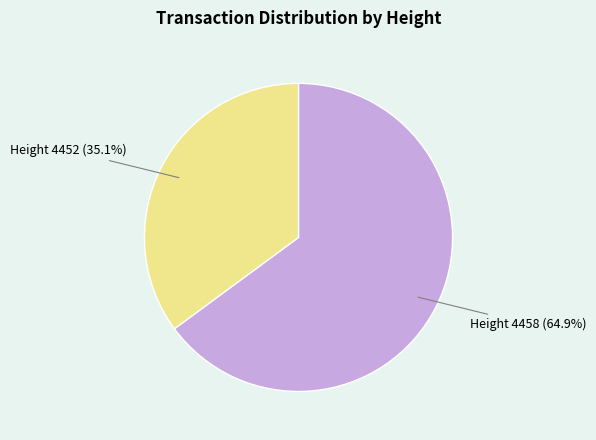

What is the smallest slice in the pie chart?

Height 4452